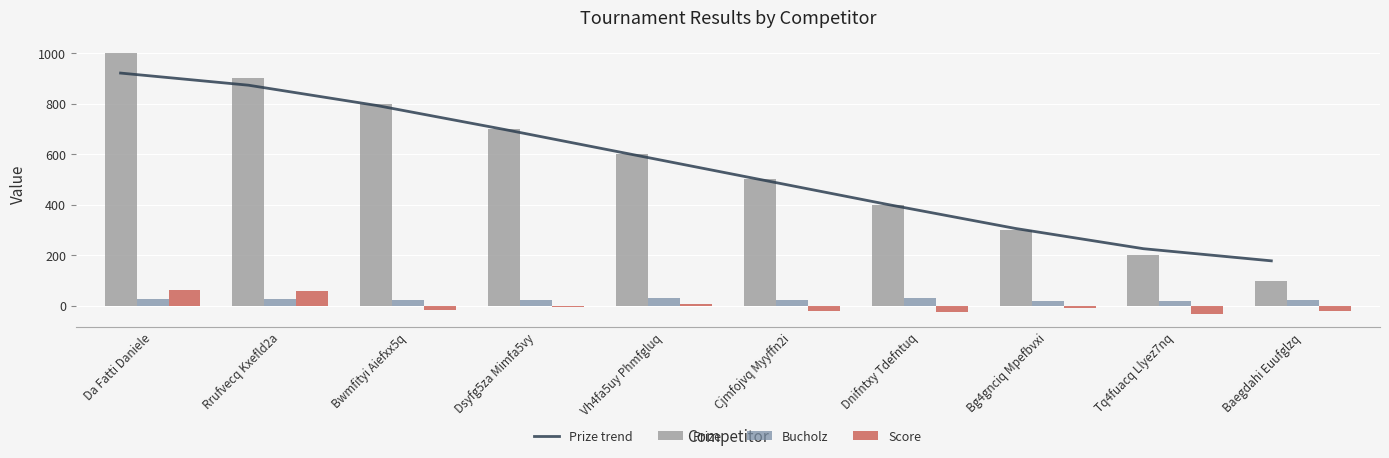

What is the difference between the Prize values at Baegdahi Euufglzq and Rrufvecq Kxefld2a?

800